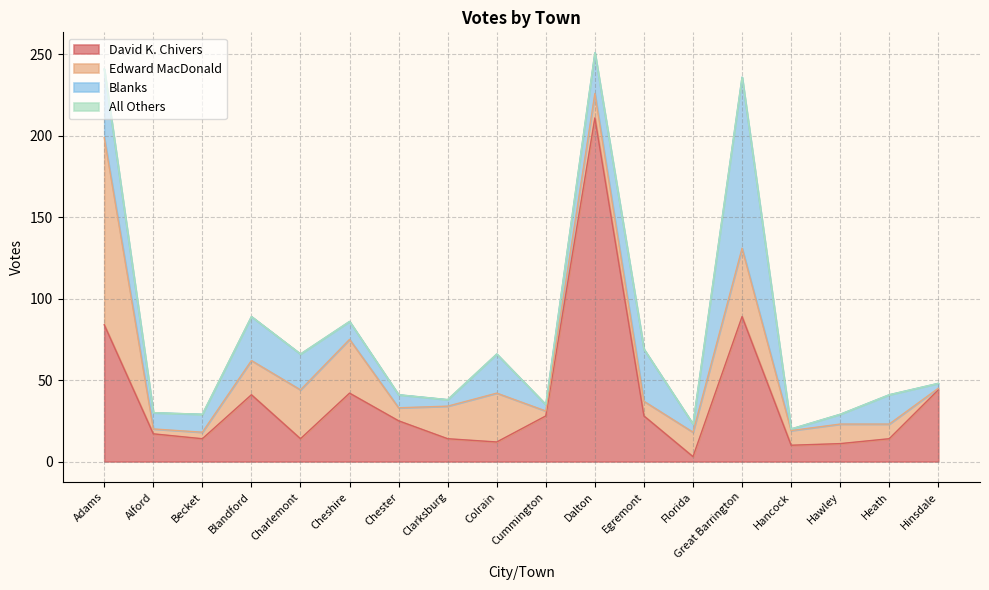

What is the sum of the Edward MacDonald values at Becket and Dalton?

19